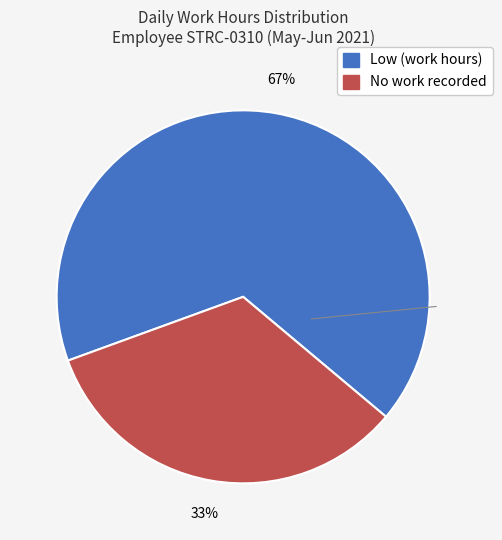

To the nearest percent, what is the average slice percentage?

50%